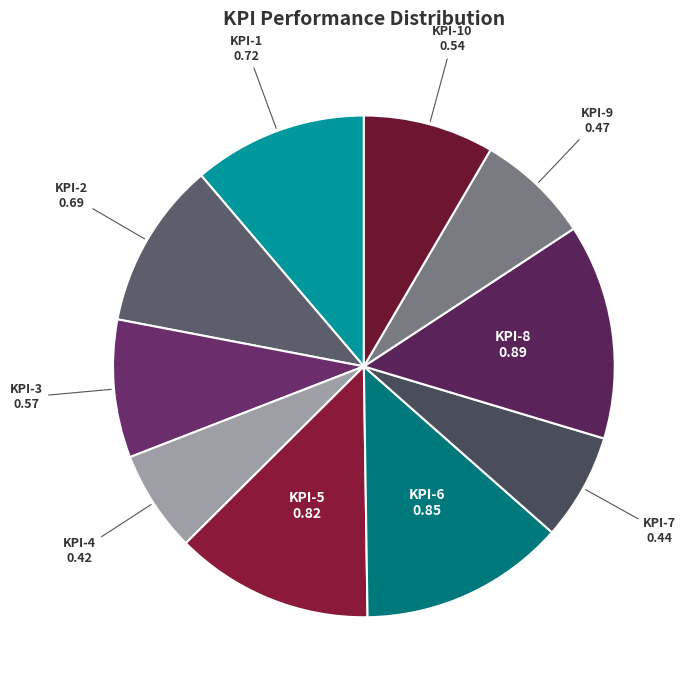

What is the largest slice in the pie chart?

KPI-8